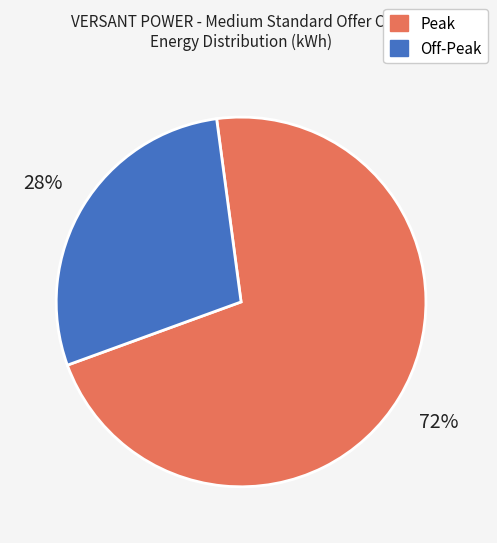

The Off-Peak slice represents 28% of the pie. True or false?

True